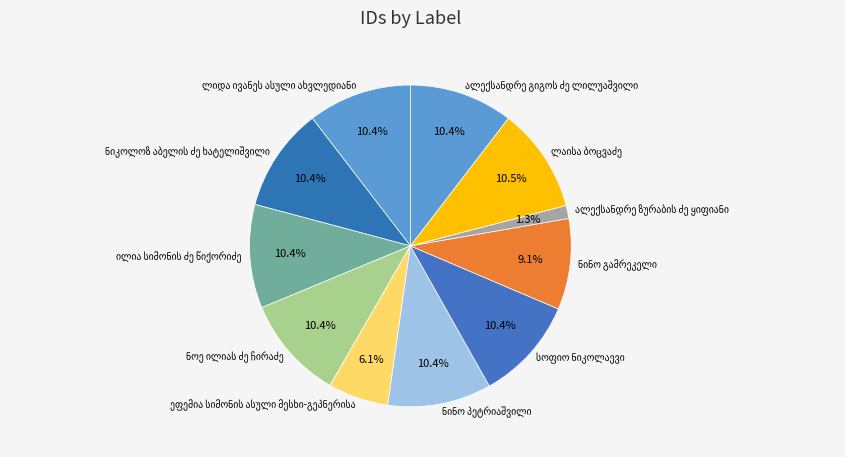

Is there a majority slice in this chart?

No